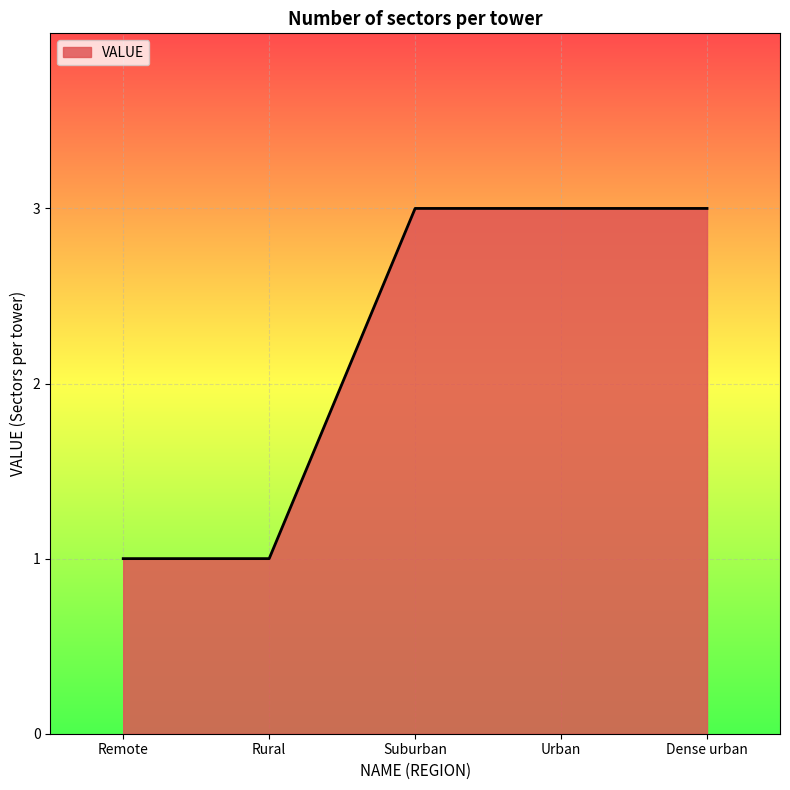

What is the maximum value shown in the chart?

3